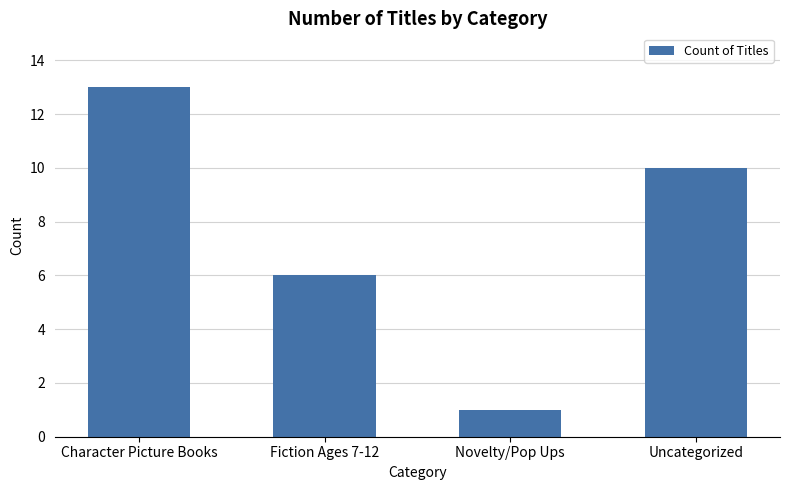

Between Fiction Ages 7-12 and Uncategorized, which is larger?

Uncategorized